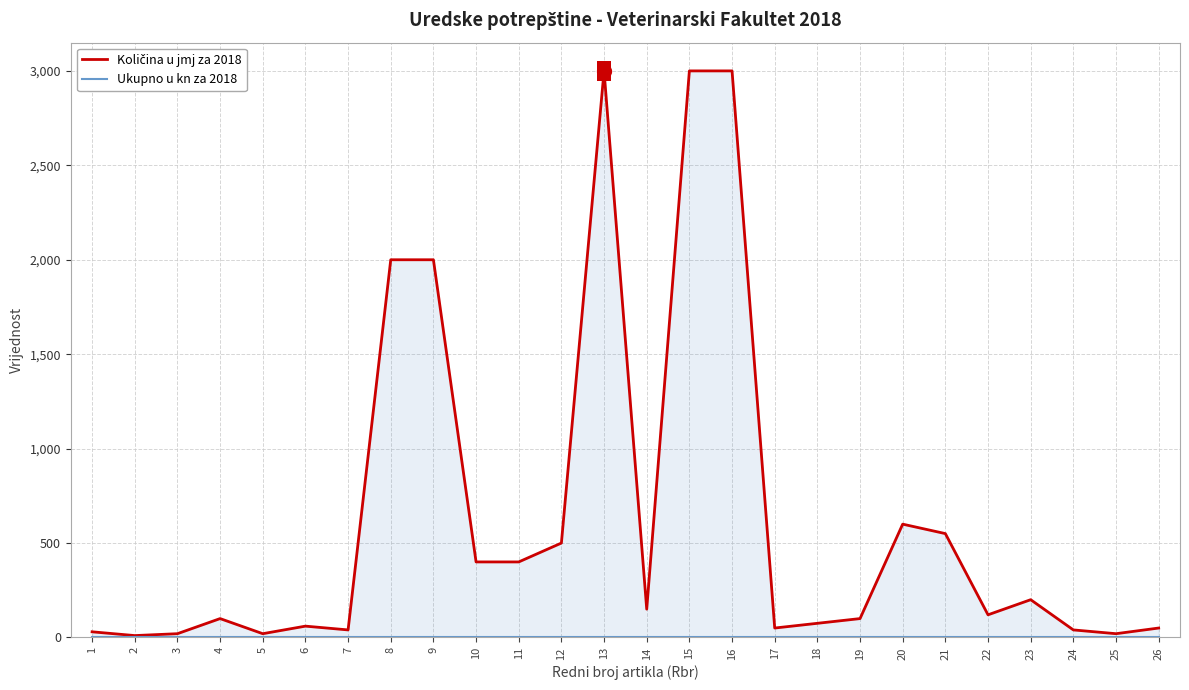

True or false: Količina u jmj za 2018 and Ukupno u kn za 2018 intersect in this chart.

False